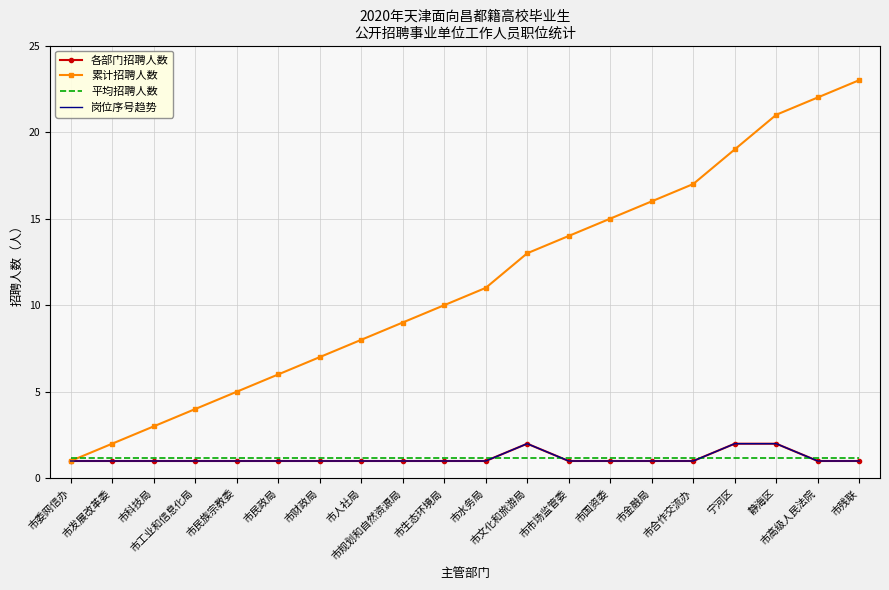

What are all the series names shown in the legend?

各部门招聘人数, 累计招聘人数, 平均招聘人数, 岗位序号趋势